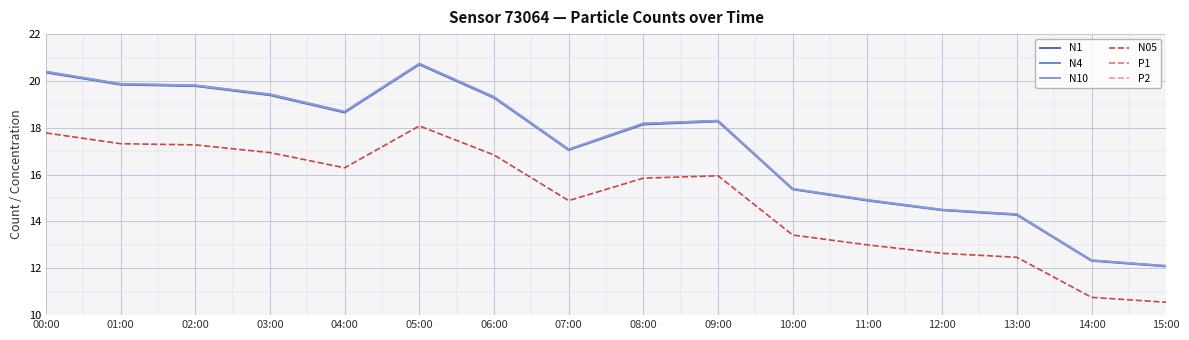

Which category has the highest value across all series?

05:00